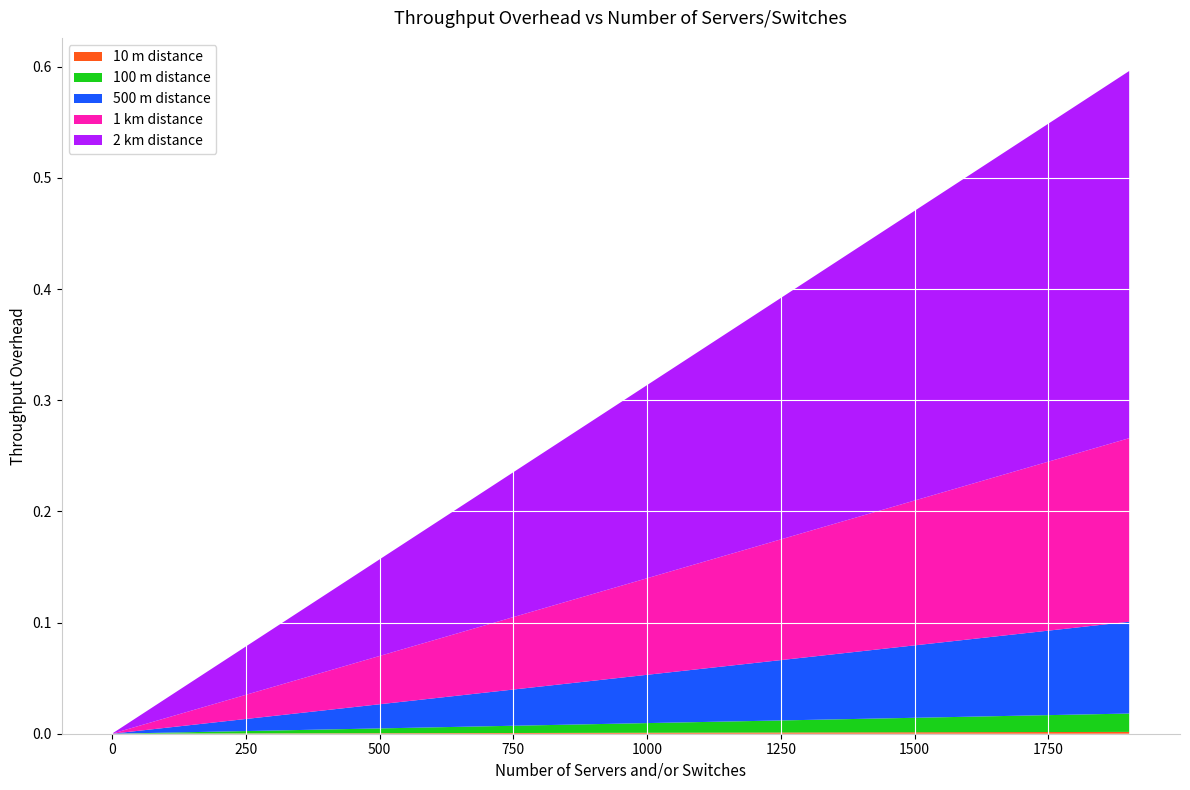

Reading right to left, extract all data points from this chart.

10 m distance: 0.0	0.0	0.0	0.0	0.0	0.0	0.0	0.0	0.0	0.0	0.0	0.0	0.0	0.0	0.0	0.0	0.0	0.0	0.0	0.0
100 m distance: 0.0	0.0	0.0	0.0	0.0	0.0	0.0	0.0	0.0	0.0	0.0	0.0	0.0	0.0	0.0	0.0	0.0	0.0	0.0	0.0
500 m distance: 0.1	0.1	0.1	0.1	0.1	0.1	0.1	0.1	0.0	0.0	0.0	0.0	0.0	0.0	0.0	0.0	0.0	0.0	0.0	0.0
1 km distance: 0.2	0.2	0.1	0.1	0.1	0.1	0.1	0.1	0.1	0.1	0.1	0.1	0.1	0.1	0.0	0.0	0.0	0.0	0.0	0.0
2 km distance: 0.3	0.3	0.3	0.3	0.3	0.2	0.2	0.2	0.2	0.2	0.2	0.1	0.1	0.1	0.1	0.1	0.1	0.0	0.0	0.0